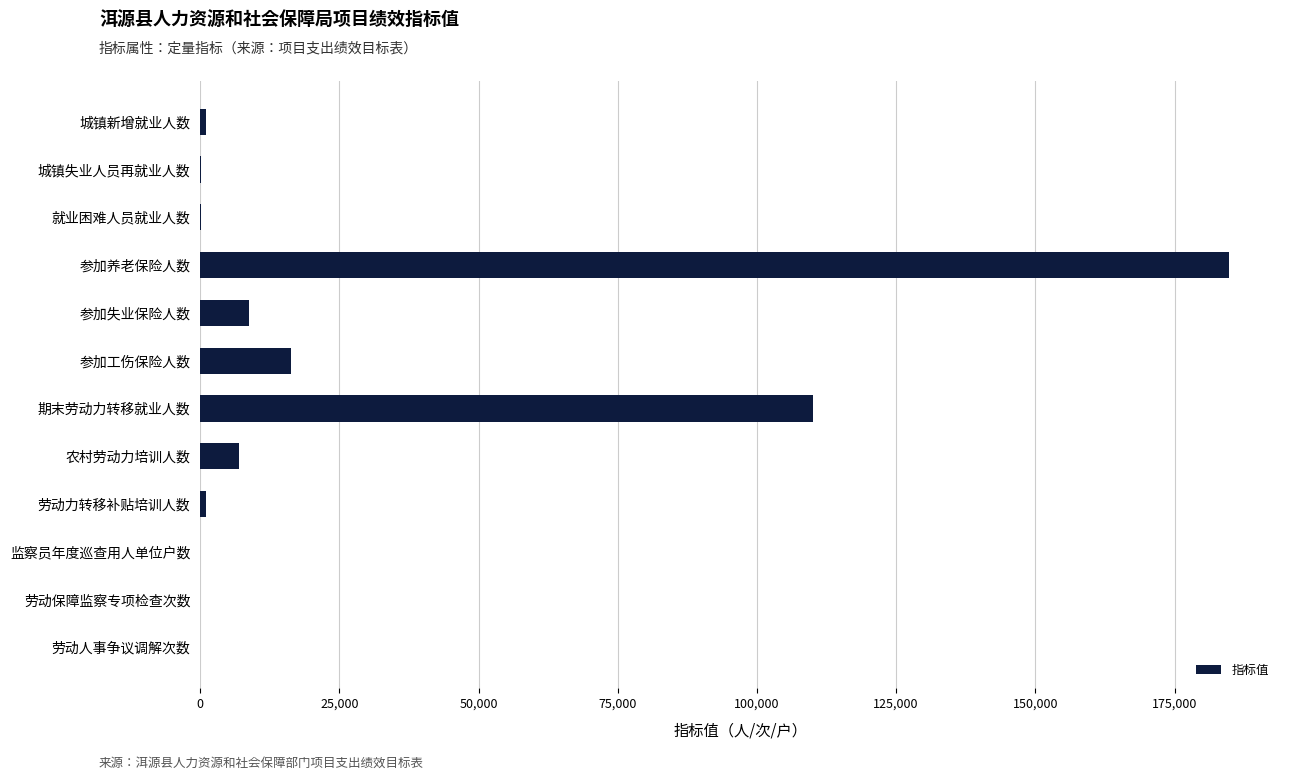

Where is the data nearest to the value 92349?

期末劳动力转移就业人数